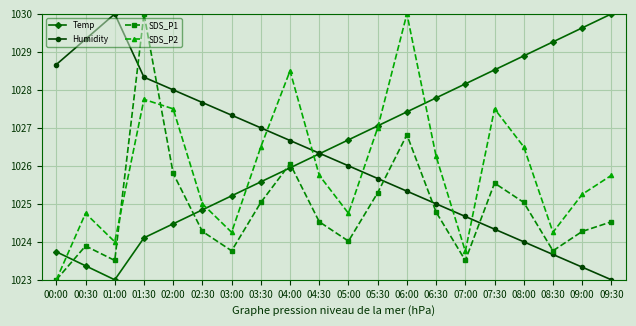

True or false: Humidity and SDS_P2 cross at least once.

True